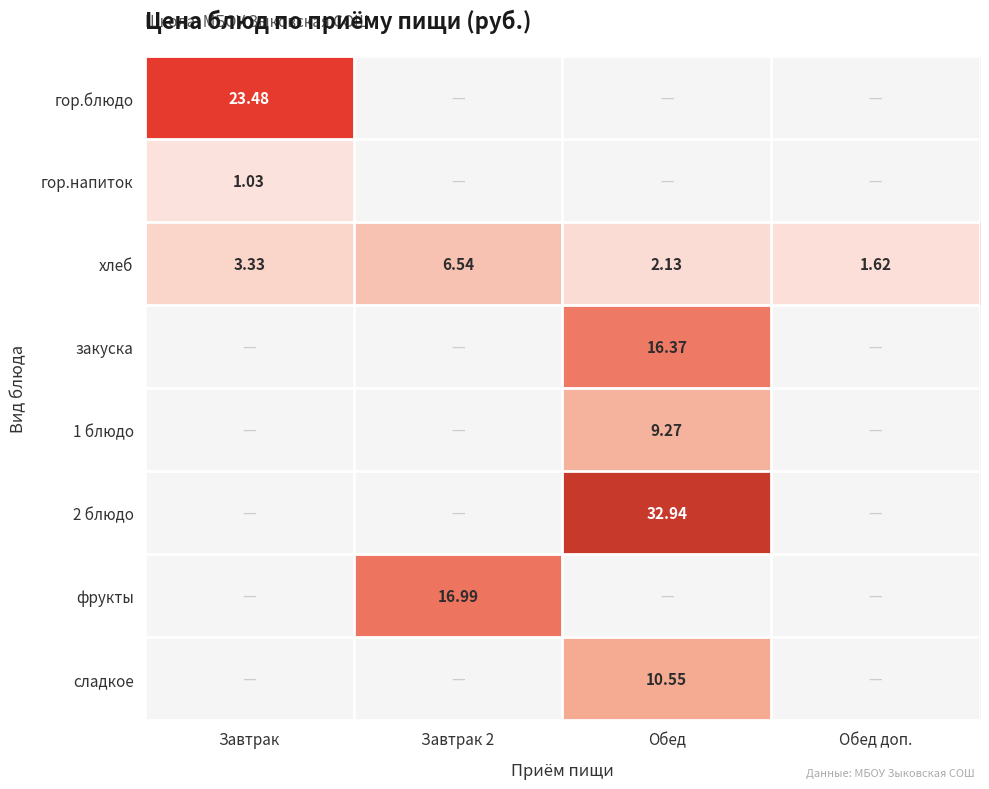

Is the value of хлеб at Завтрак greater than the value of 2 блюдо at Обед?

No